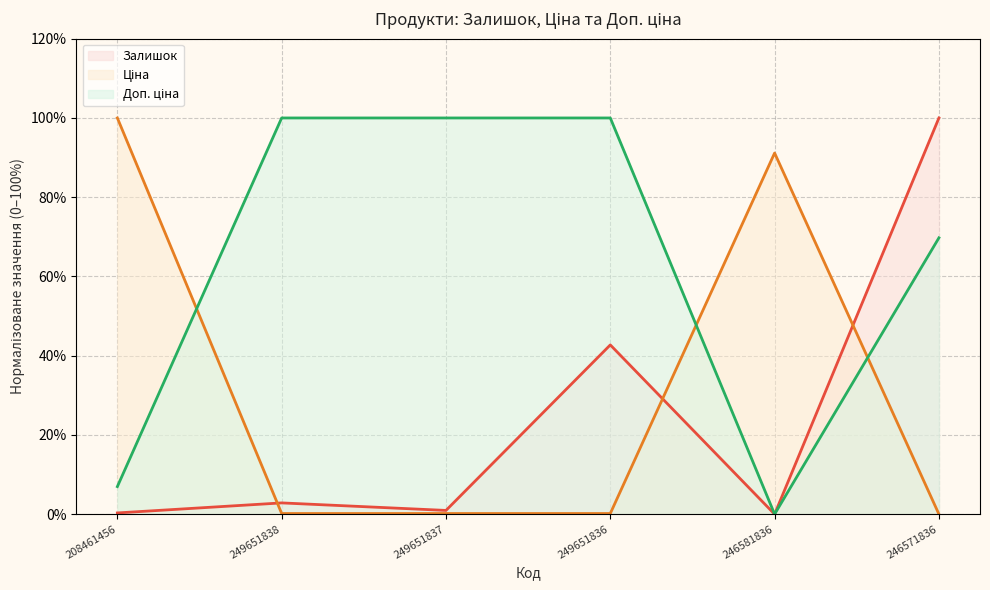

List the series in order of their overall mean, lowest first.

Залишок, Ціна, Доп. ціна